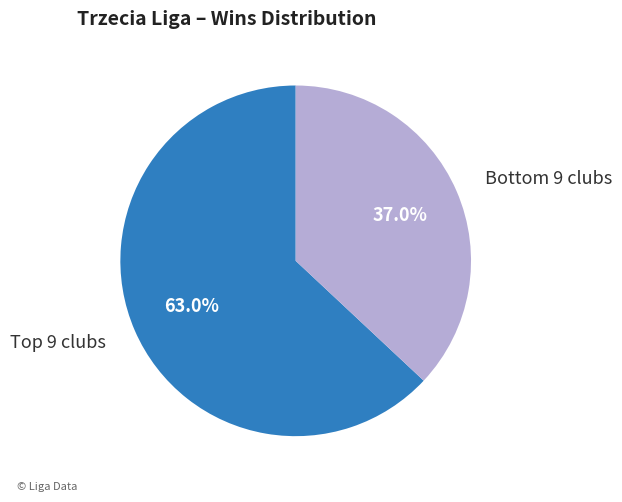

What is the largest slice in the pie chart?

Top 9 clubs